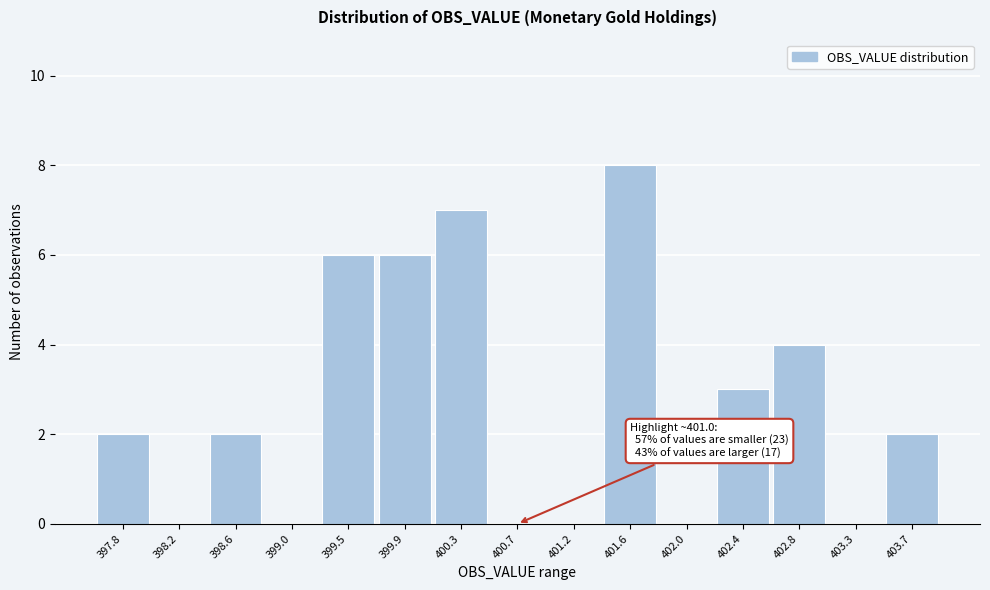

Reading left to right, list all the values displayed in this chart.

397.8=2	398.2=0	398.6=2	399.0=0	399.5=6	399.9=6	400.3=7	400.7=0	401.2=0	401.6=8	402.0=0	402.4=3	402.8=4	403.3=0	403.7=2